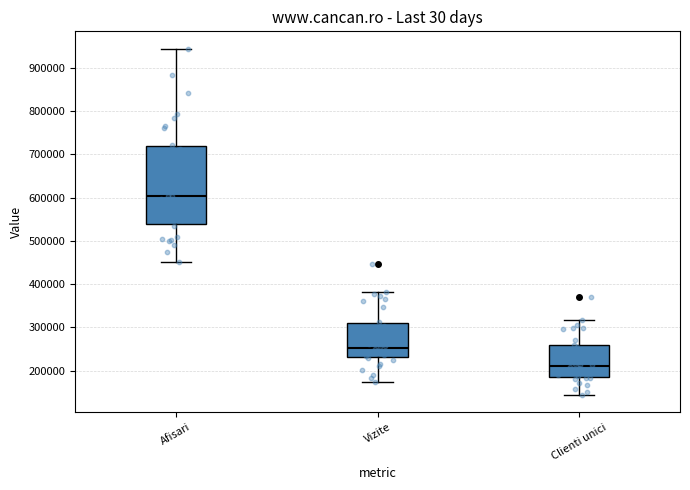

Which box's median line is the lowest?

Clienti unici